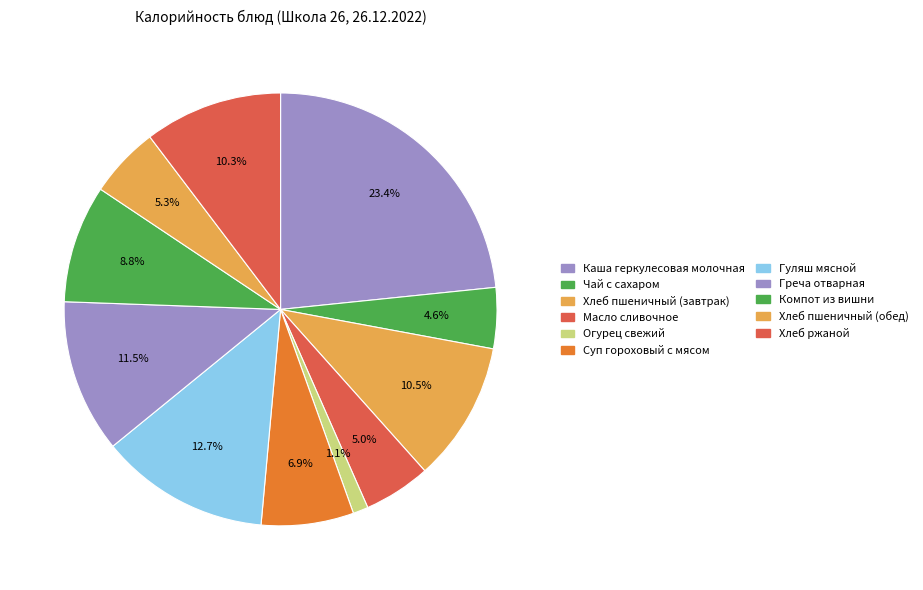

True or false: Хлеб ржаной accounts for 1% of the total.

False